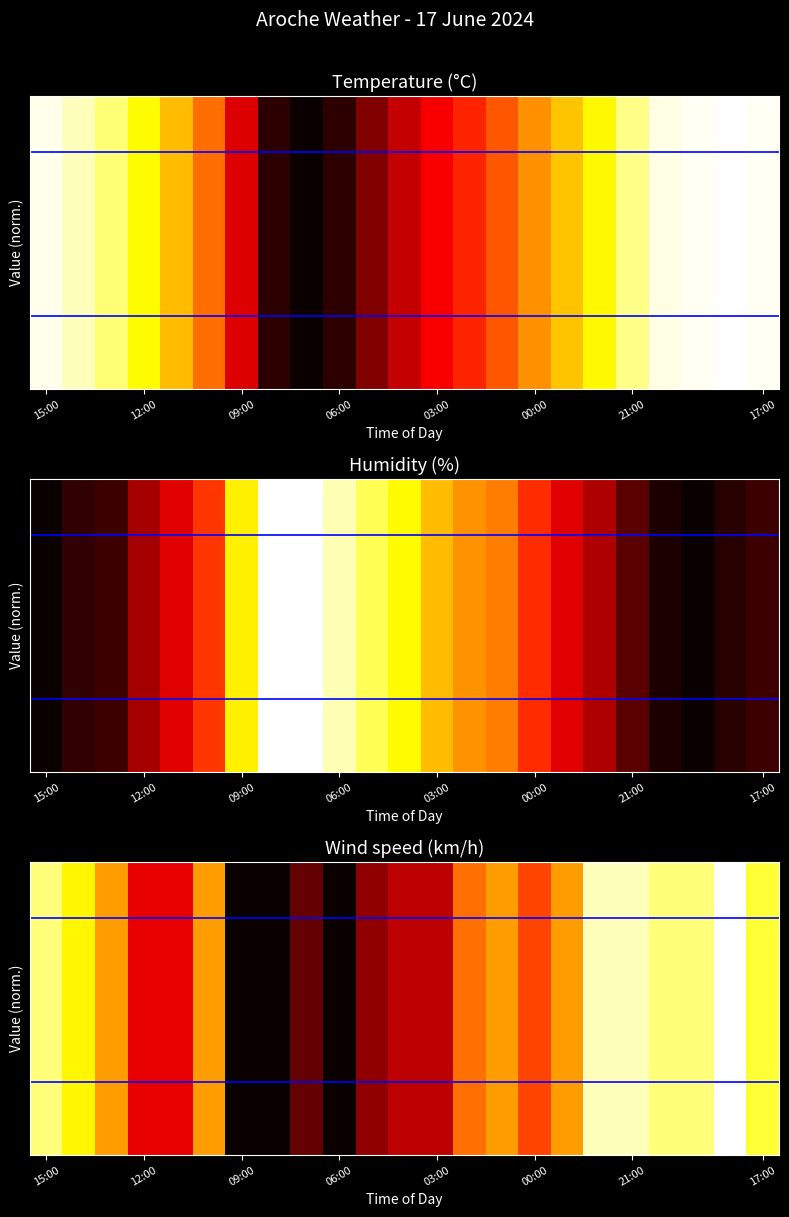

How many values in Humidity are above zero?

21